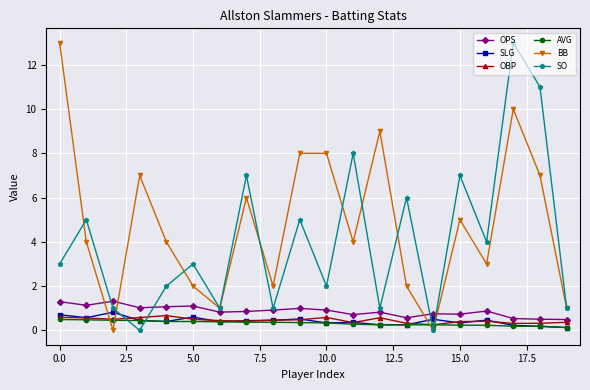

Which series has the largest total across all categories?

BB